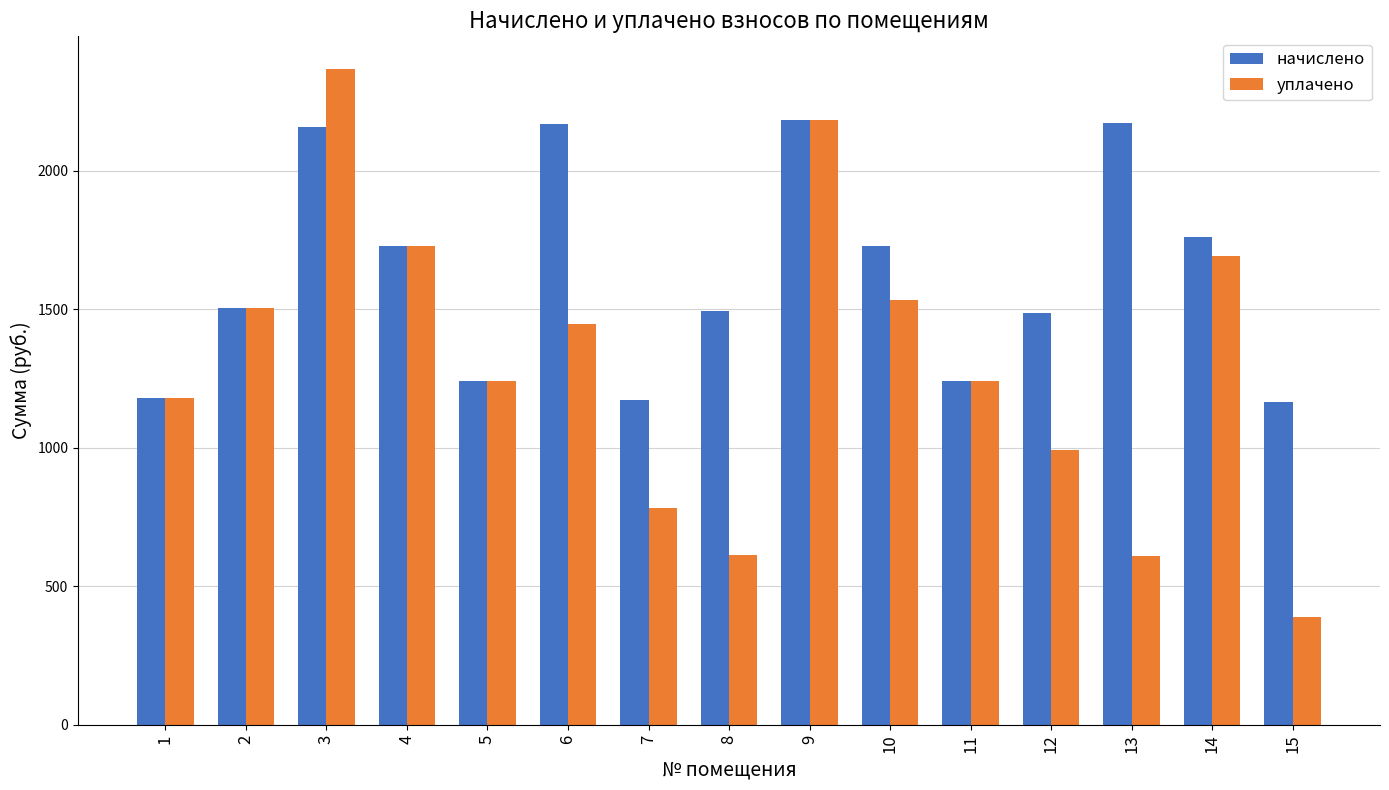

What is the value of the уплачено bar at the 8th from the left?

614.9